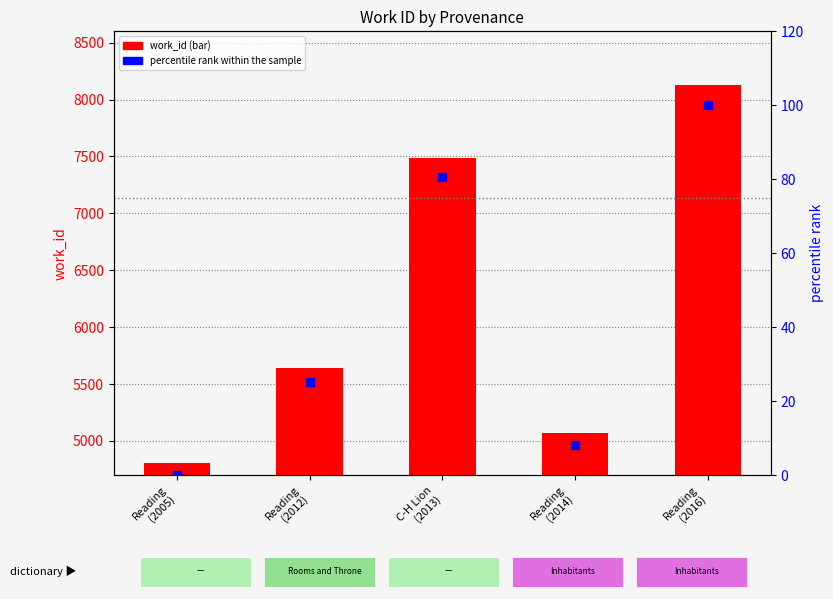

Which series has the largest Y range (max minus min)?

work_id